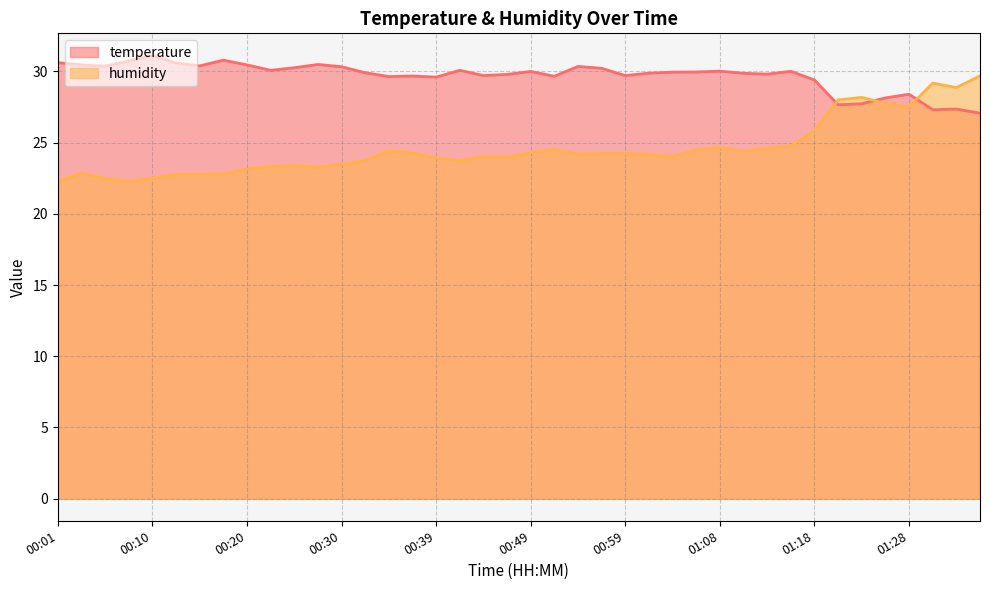

Reading right to left, extract all data points from this chart.

temperature: 27.1	27.4	27.3	28.4	28.1	27.7	27.7	29.4	30.0	29.8	29.9	30.0	30.0	29.9	29.9	29.7	30.2	30.4	29.7	30.0	29.8	29.7	30.1	29.6	29.7	29.6	29.9	30.3	30.5	30.3	30.1	30.5	30.8	30.4	30.6	31.1	30.7	30.4	30.5	30.6
humidity: 29.7	28.9	29.2	27.5	27.8	28.2	28.0	25.9	24.8	24.6	24.4	24.7	24.5	24.0	24.2	24.2	24.2	24.2	24.5	24.3	24.0	24.0	23.8	23.9	24.3	24.4	23.7	23.5	23.3	23.4	23.3	23.1	22.8	22.8	22.8	22.5	22.3	22.5	22.9	22.2